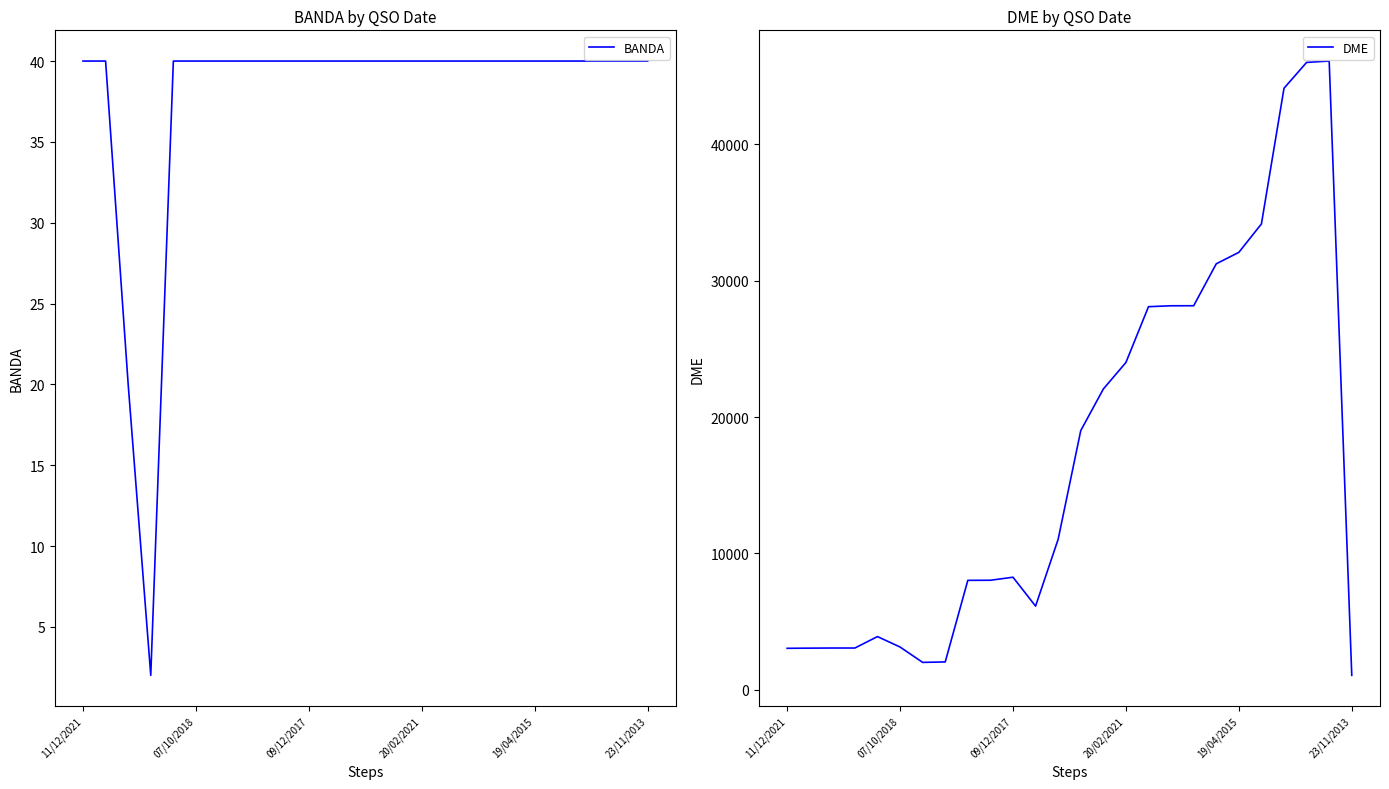

What is the greatest value displayed?

46111